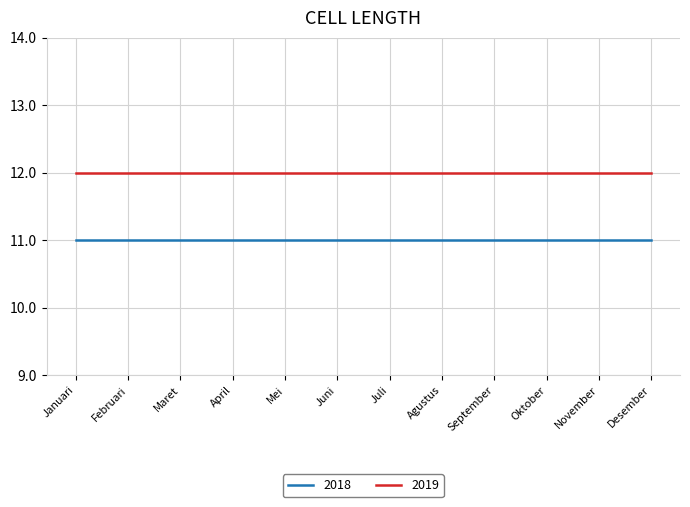

How many series are shown in this chart?

2